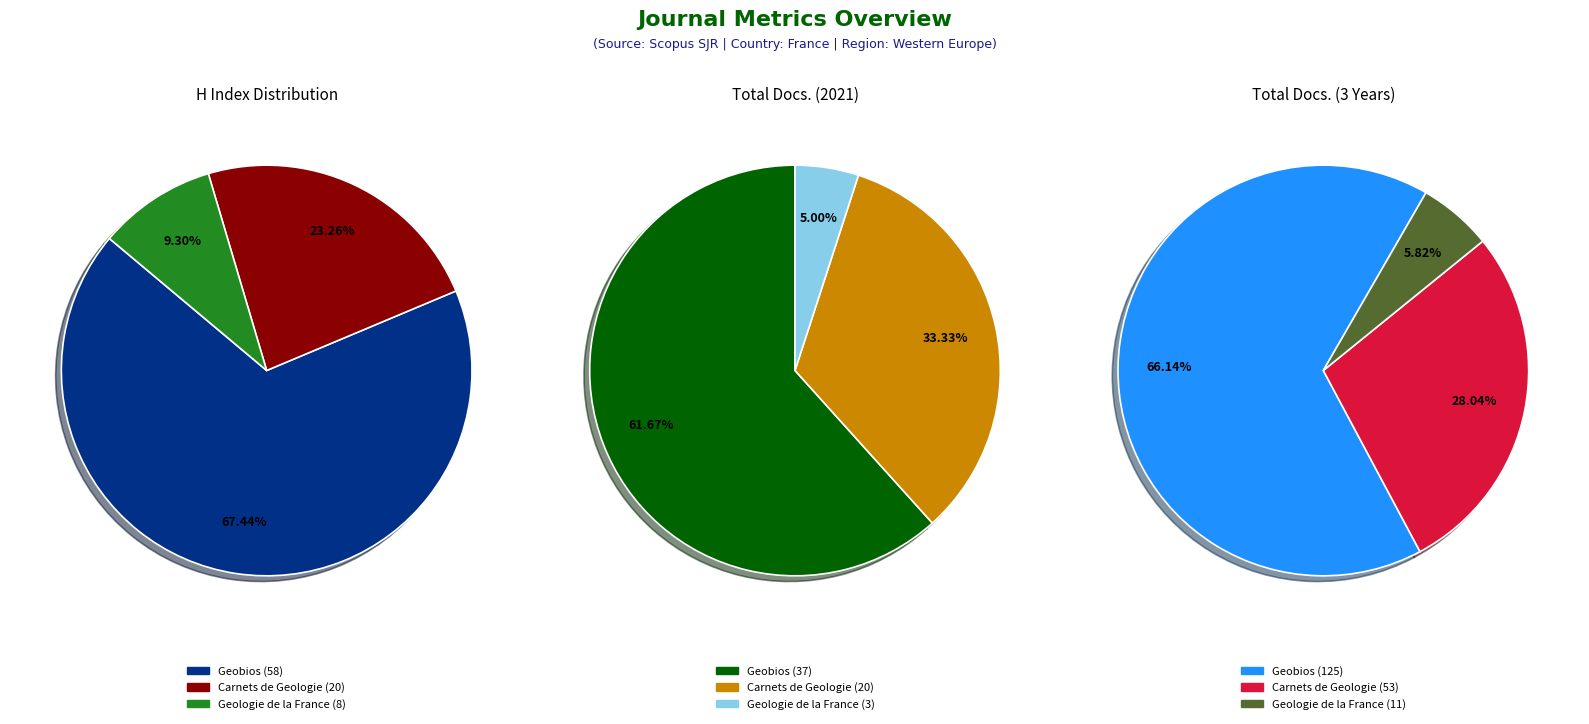

What is the difference between the highest and lowest values at Carnets de Geologie?

33